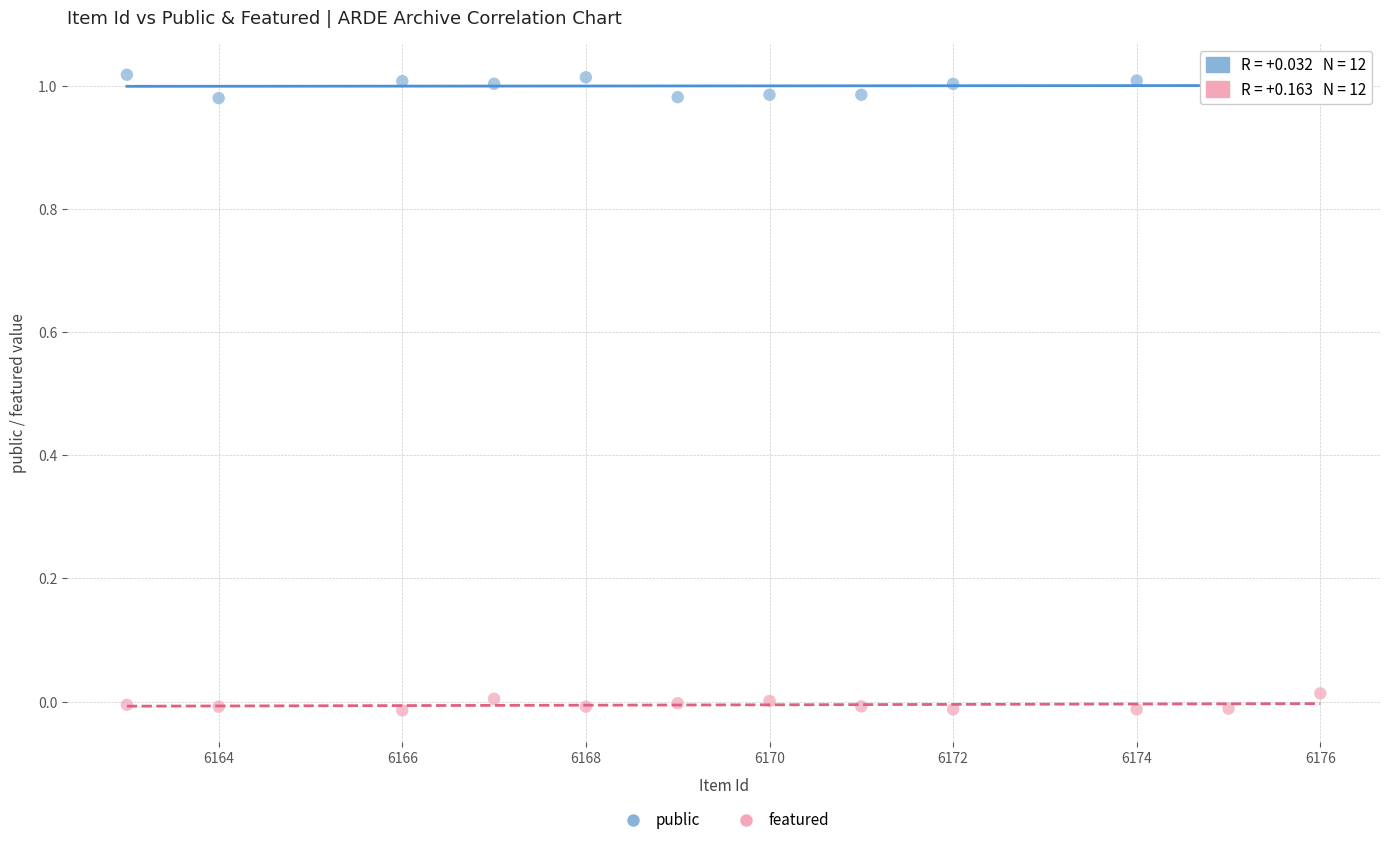

Which series reaches the minimum Y coordinate?

featured